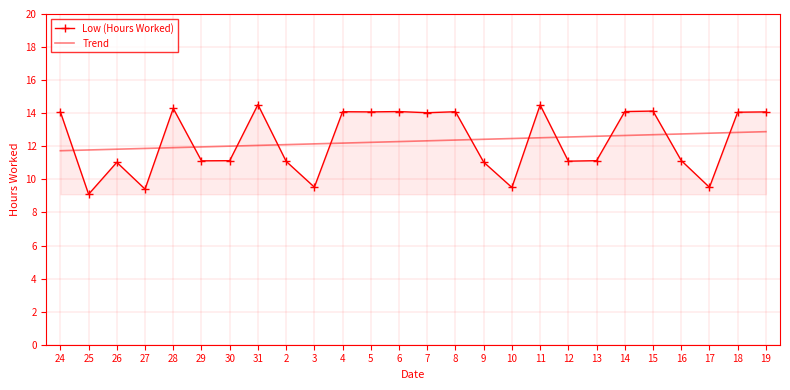

Is the value of Trend at 15 greater than the value of Low (Hours Worked) at 26?

Yes